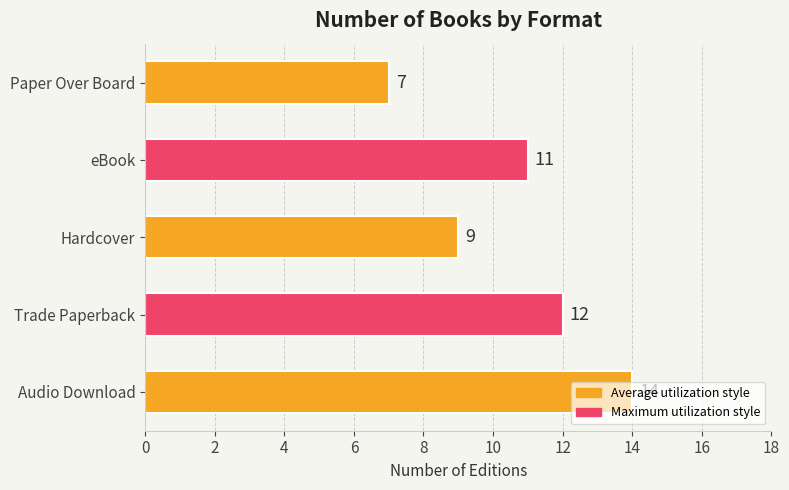

Rank the categories by value from lowest to highest.

Paper Over Board, Hardcover, eBook, Trade Paperback, Audio Download